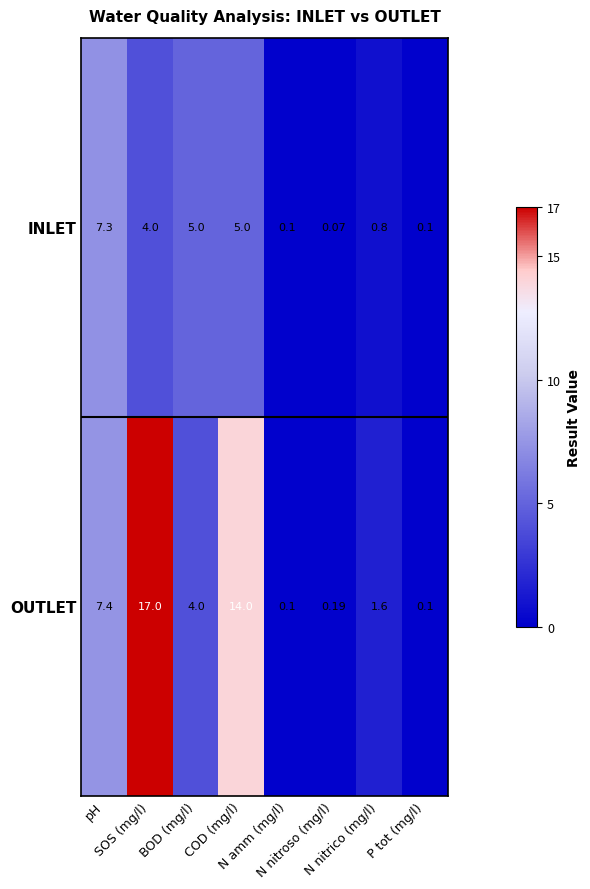

List the series in order of their overall mean, highest first.

OUTLET, INLET